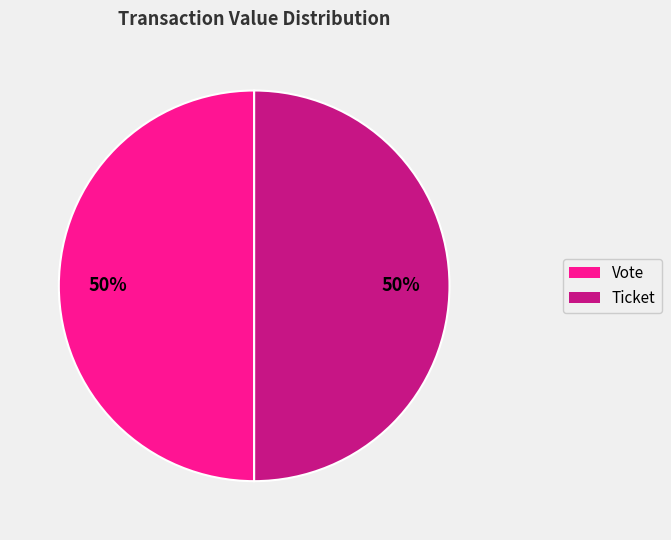

What is the ratio of the value at Ticket to the value at Vote?

1.0